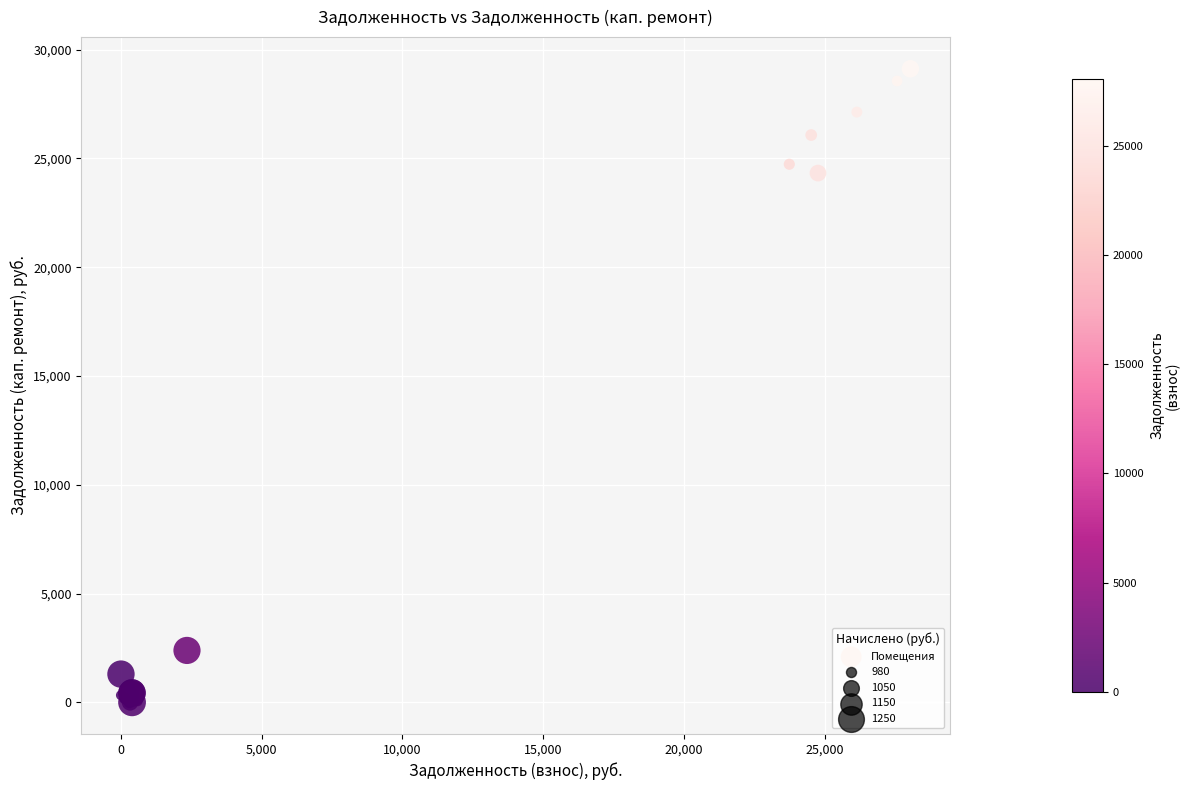

What Y value in the scatter plot is closest to 14558?

24323.9